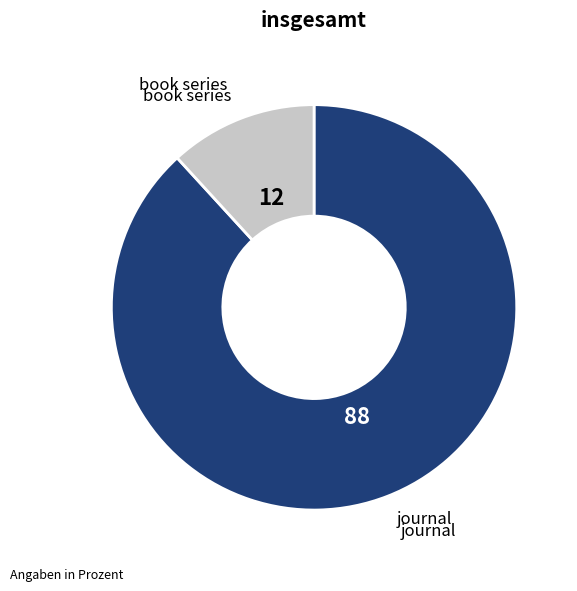

Which slice is the largest?

journal